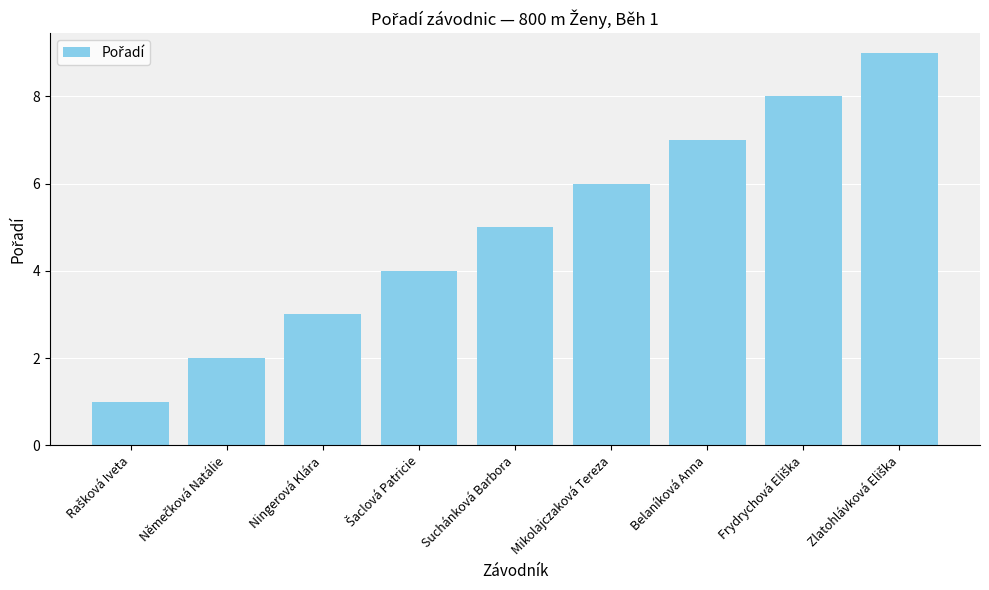

At which label is the value closest to 5?

Suchánková Barbora